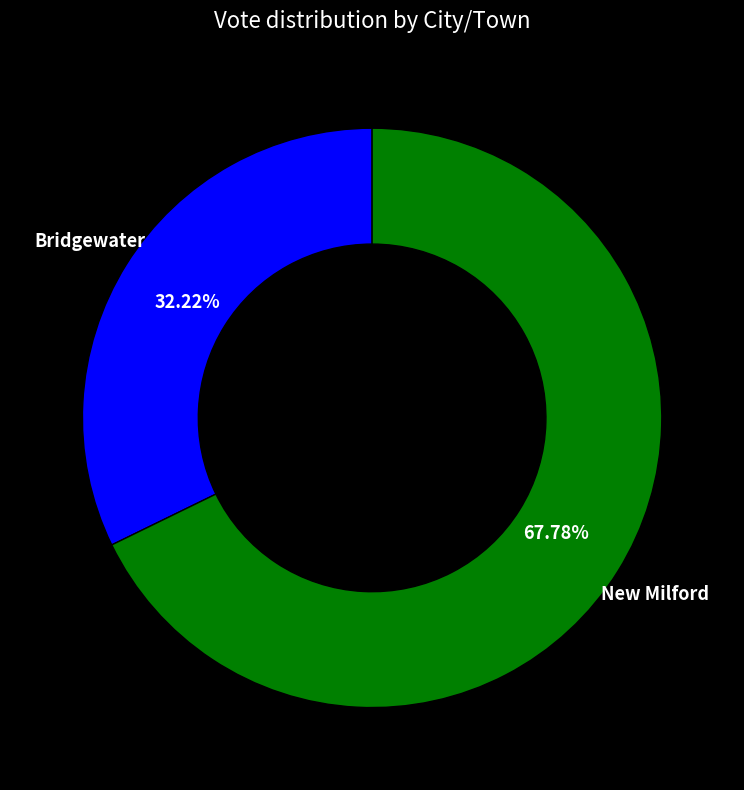

Does any single category account for the majority?

Yes